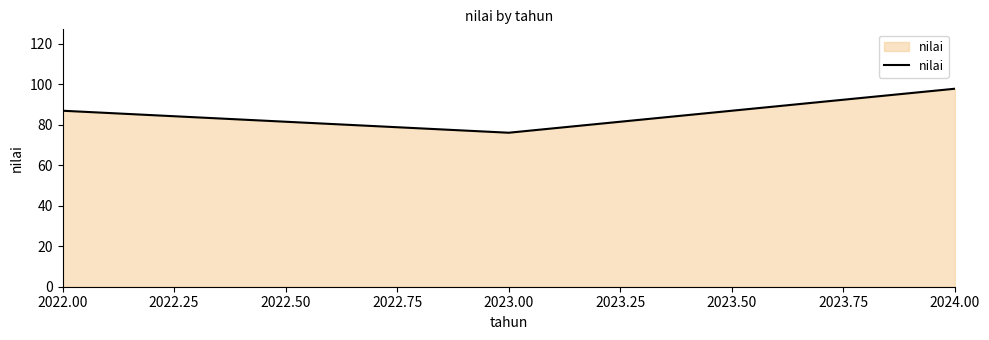

Which category has the highest value across all series?

2024.00